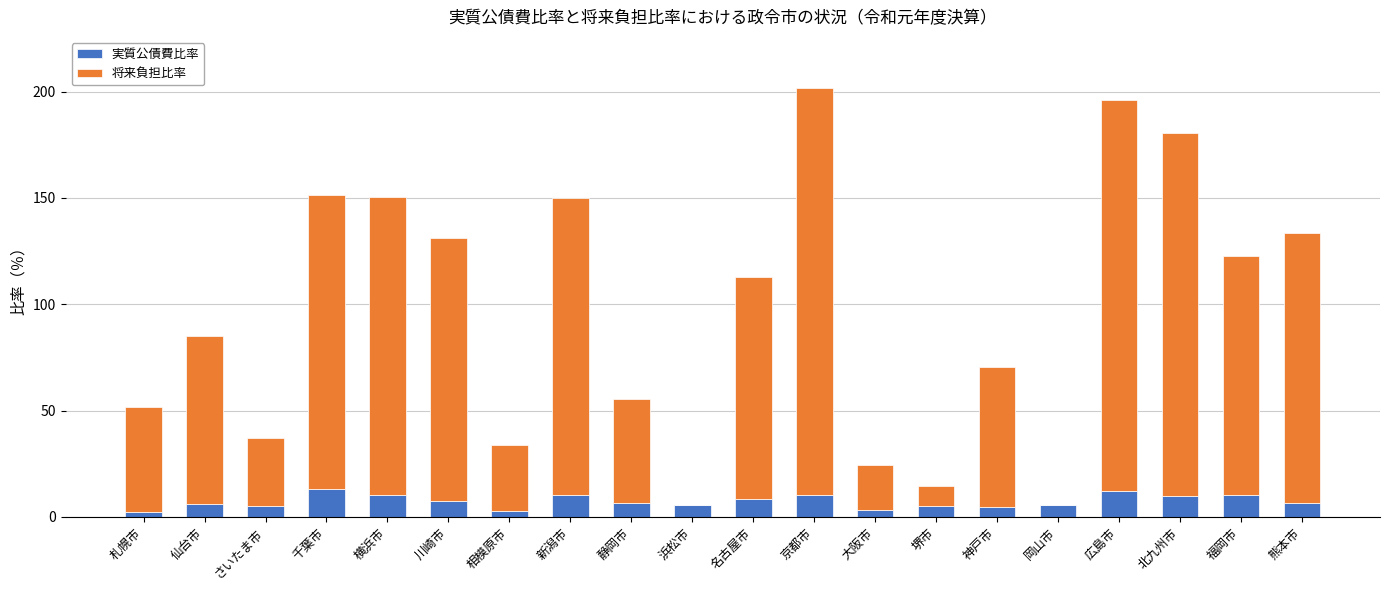

The value of 実質公債費比率 at さいたま市 is 5.3. True or false?

True